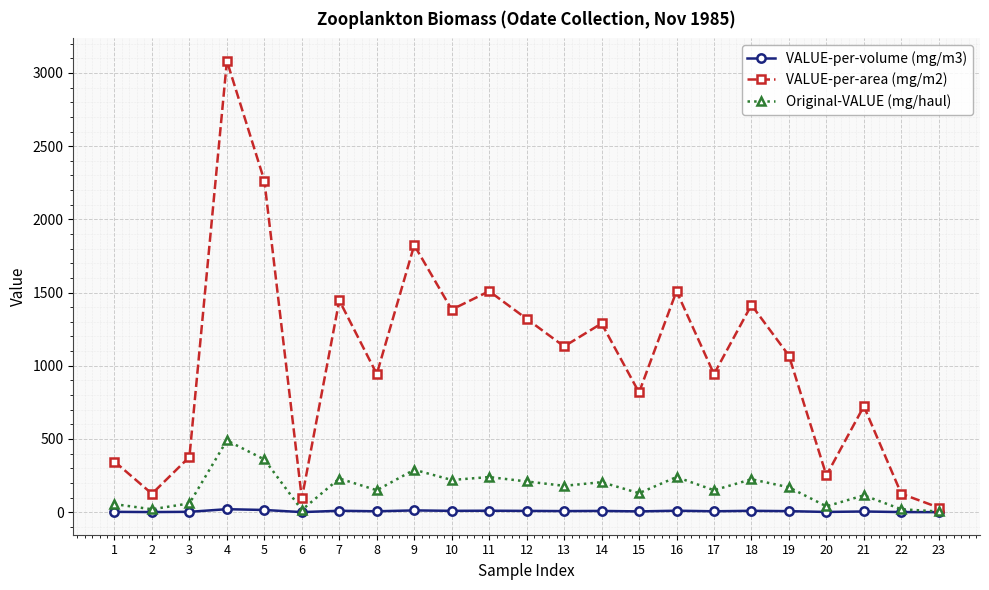

Which series has the largest range (max minus min)?

VALUE-per-area (mg/m2)